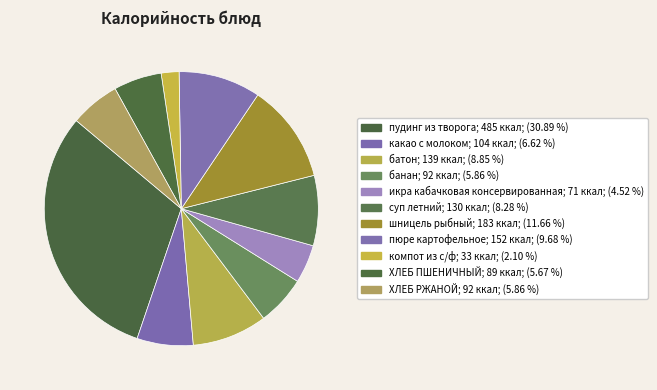

How many slices are in this pie chart?

11